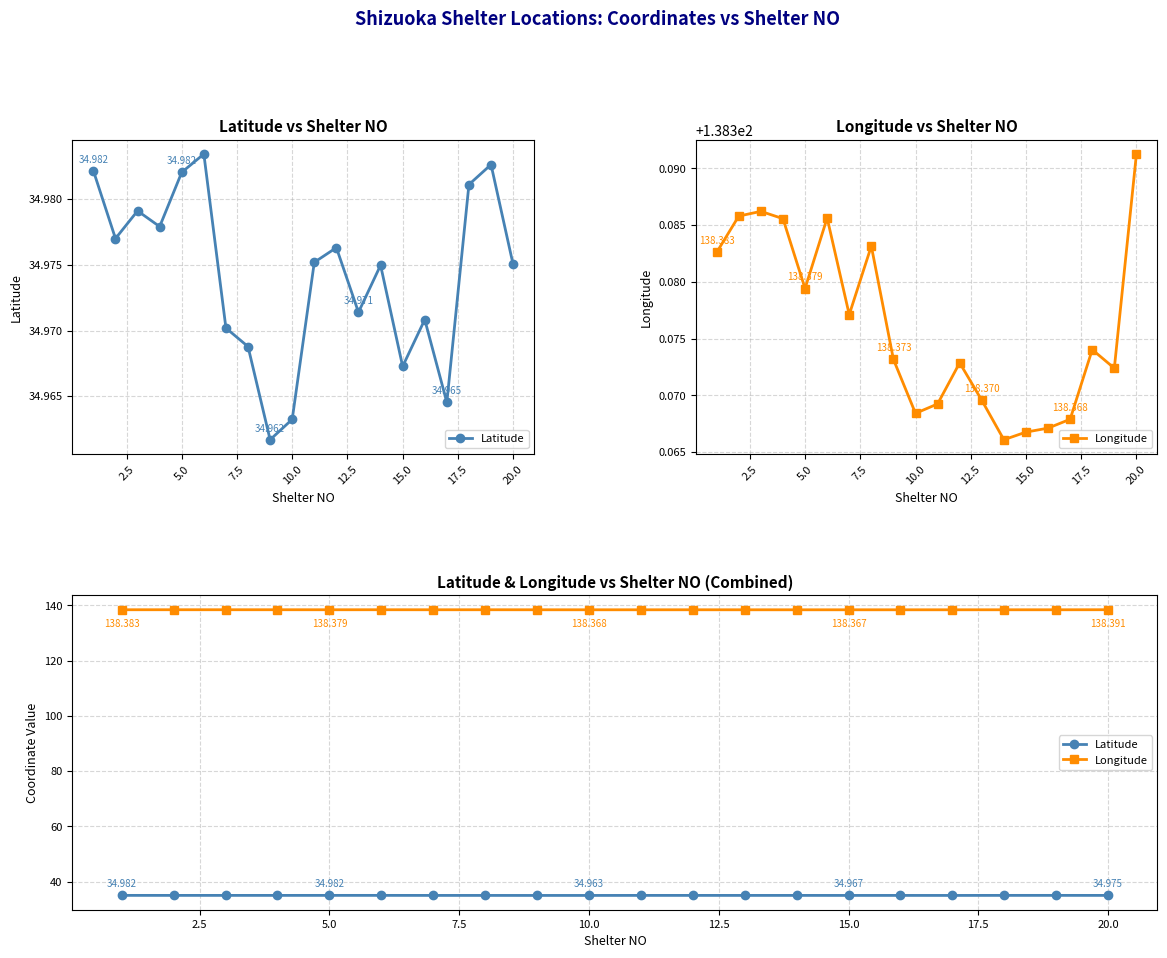

Reading left to right, list all the values displayed in this chart.

Latitude: 35.0	35.0	35.0	35.0	35.0	35.0	35.0	35.0	35.0	35.0	35.0	35.0	35.0	35.0	35.0	35.0	35.0	35.0	35.0	35.0
Longitude: 138.4	138.4	138.4	138.4	138.4	138.4	138.4	138.4	138.4	138.4	138.4	138.4	138.4	138.4	138.4	138.4	138.4	138.4	138.4	138.4